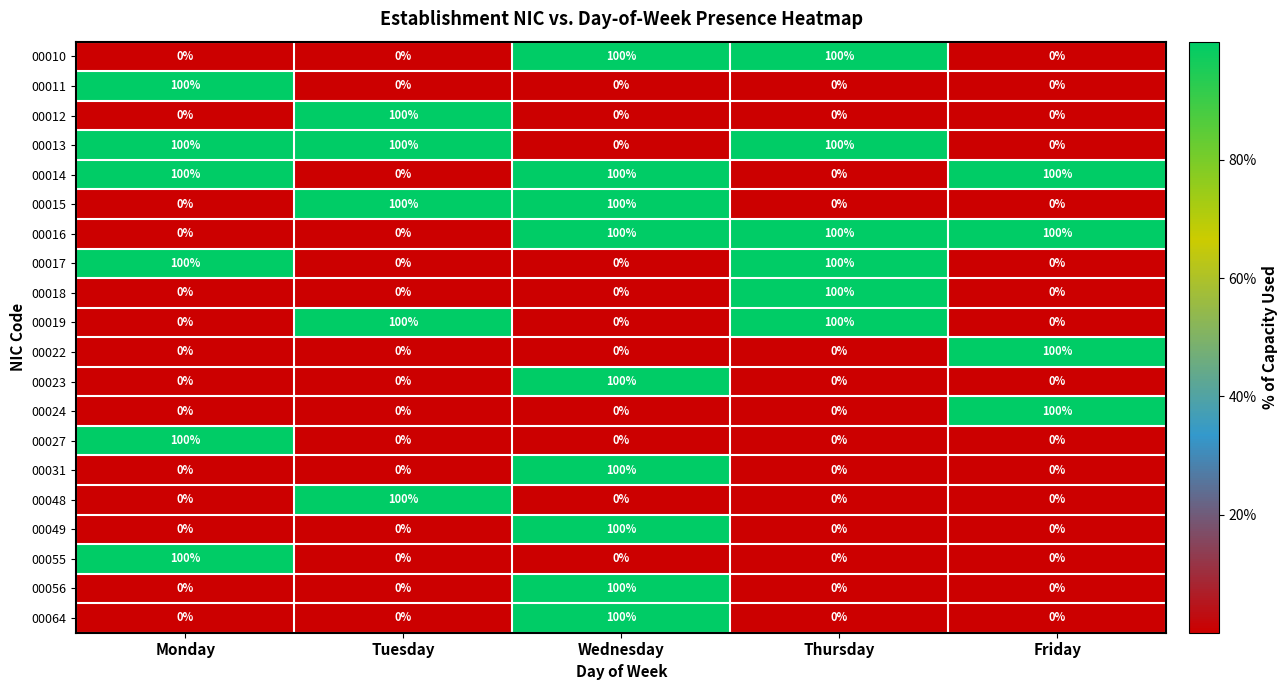

What is the spread (max minus min) of values at Monday?

100